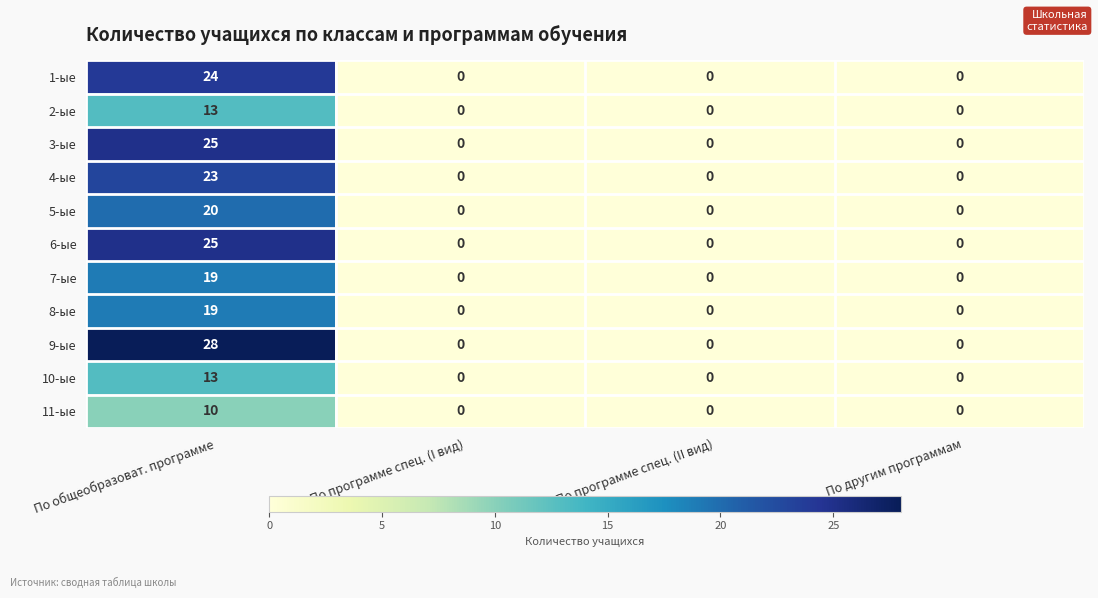

Which series has the largest total across all categories?

9-ые